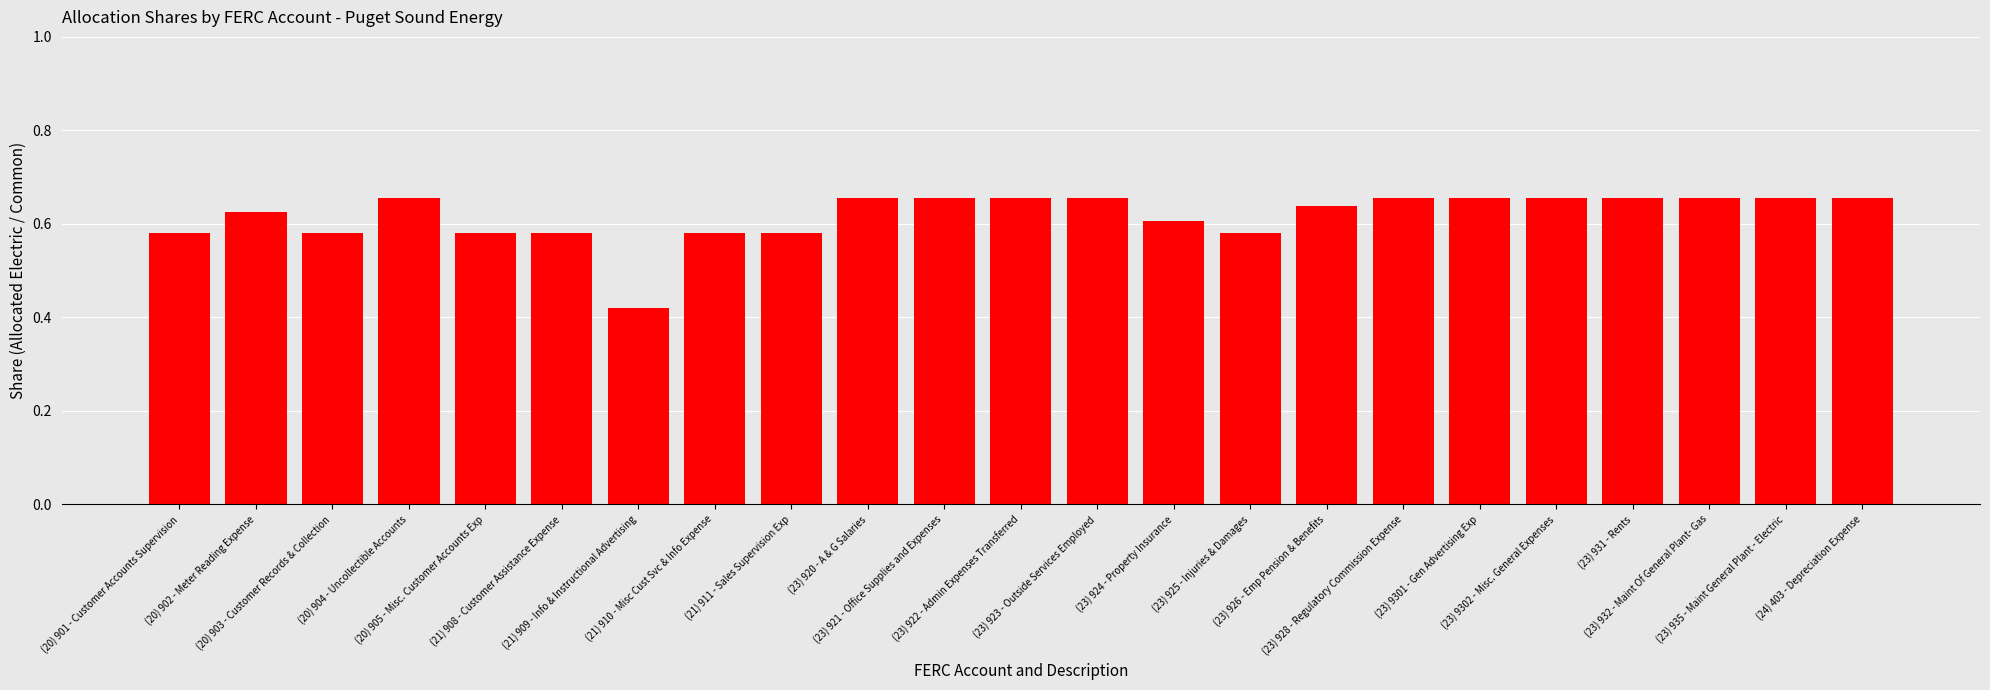

Where is the data nearest to the value 0?

(21) 909 - Info & Instructional Advertising